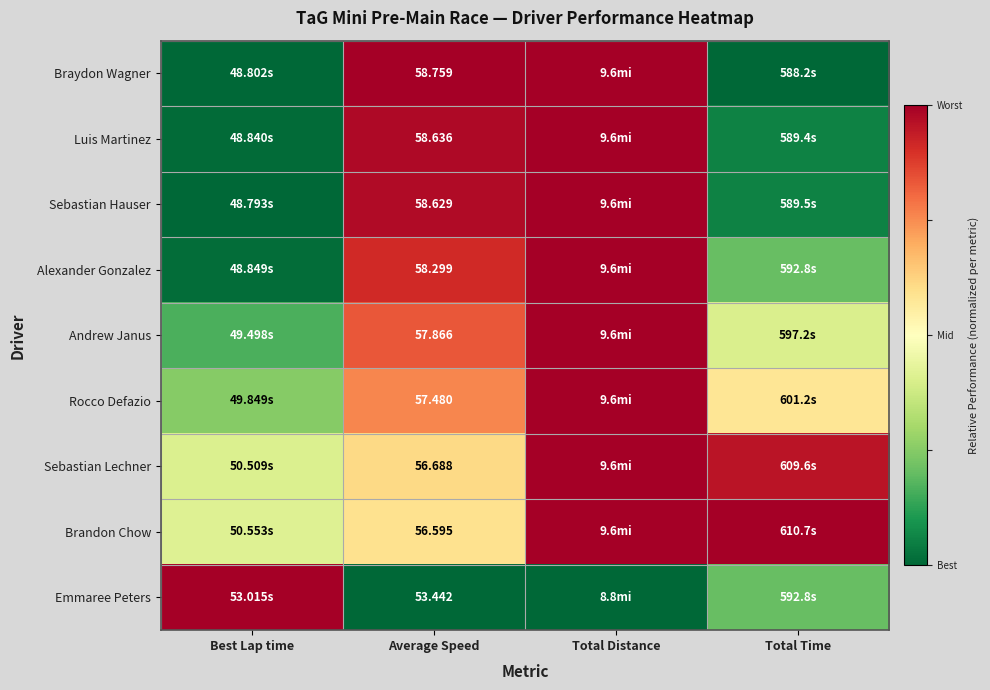

At Total Time, list the series in order from largest to smallest.

Brandon Chow, Sebastian Lechner, Rocco Defazio, Andrew Janus, Alexander Gonzalez, Emmaree Peters, Sebastian Hauser, Luis Martinez, Braydon Wagner